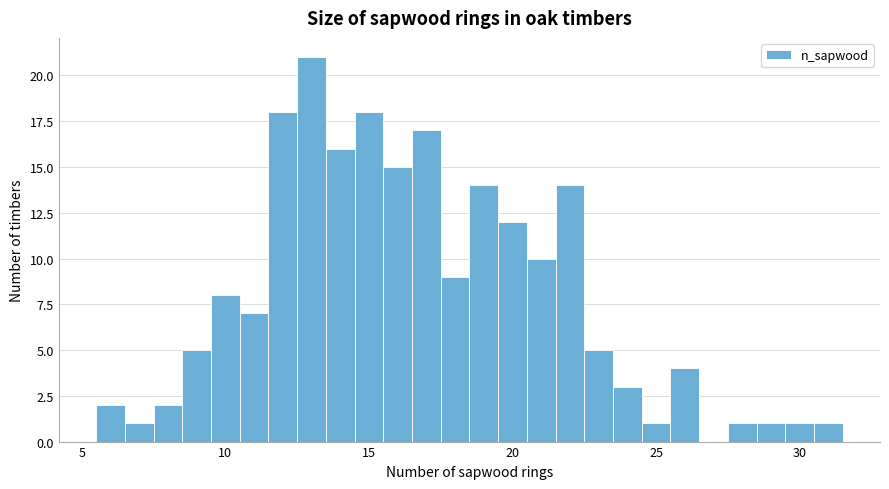

Read against the x-axis, roughly where is the centre of the tallest bar?

13.0